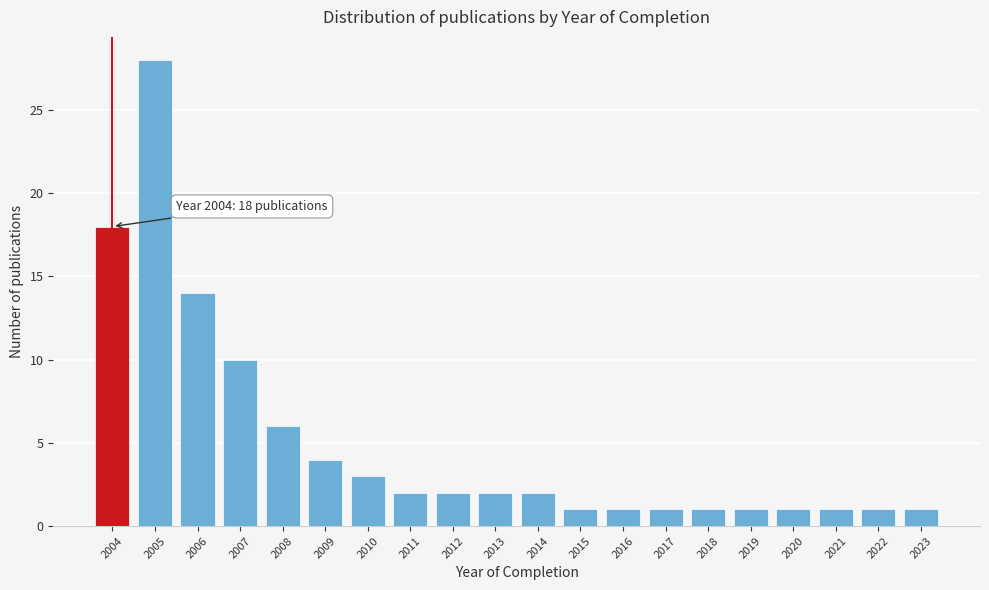

Reading left to right, transcribe all the data shown in this chart.

2004=18	2005=28	2006=14	2007=10	2008=6	2009=4	2010=3	2011=2	2012=2	2013=2	2014=2	2015=1	2016=1	2017=1	2018=1	2019=1	2020=1	2021=1	2022=1	2023=1